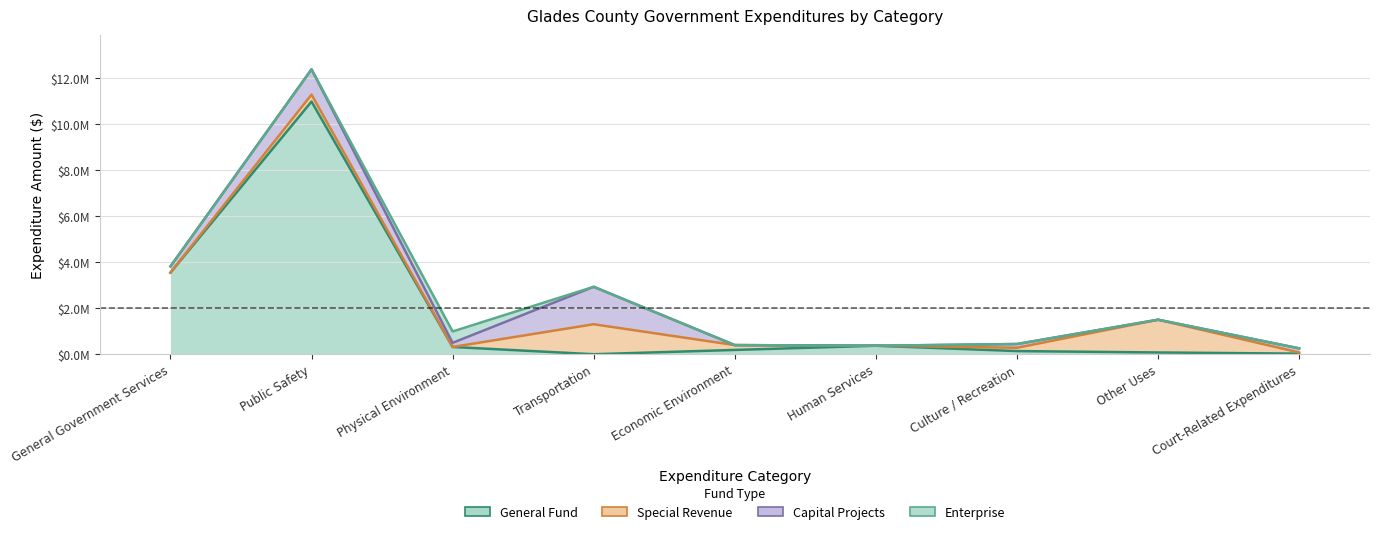

What are all the series names shown in the legend?

General Fund, Special Revenue, Capital Projects, Enterprise